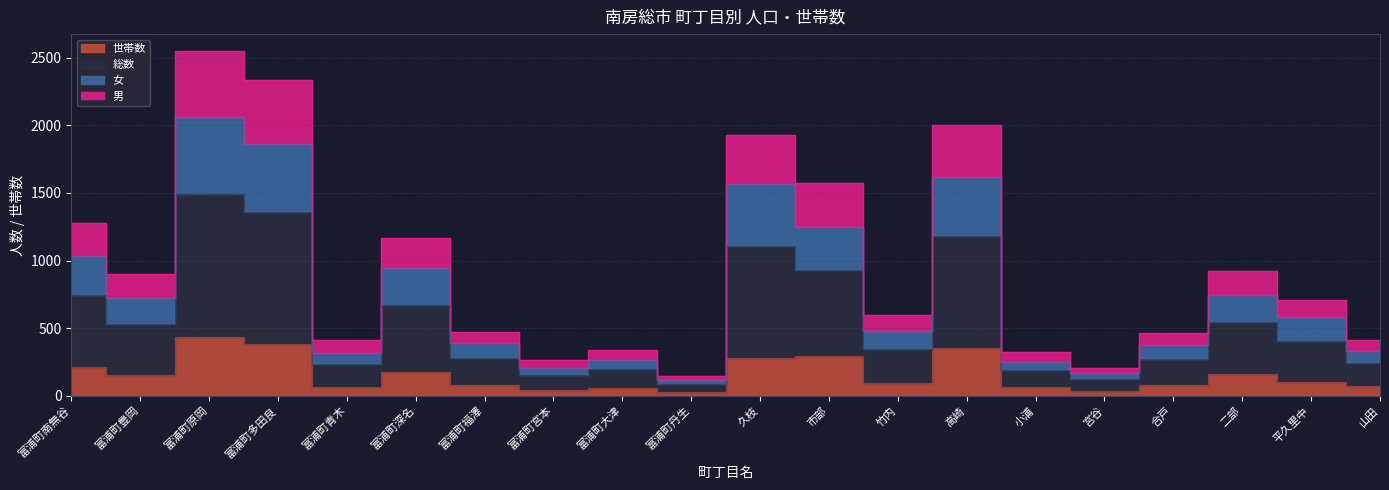

Does the chart display data point markers on the line(s)?

No